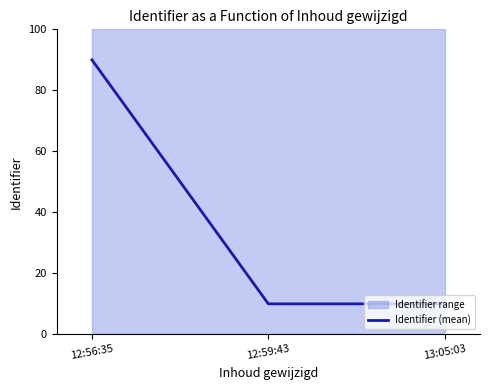

What is the difference between the maximum and minimum values?

80